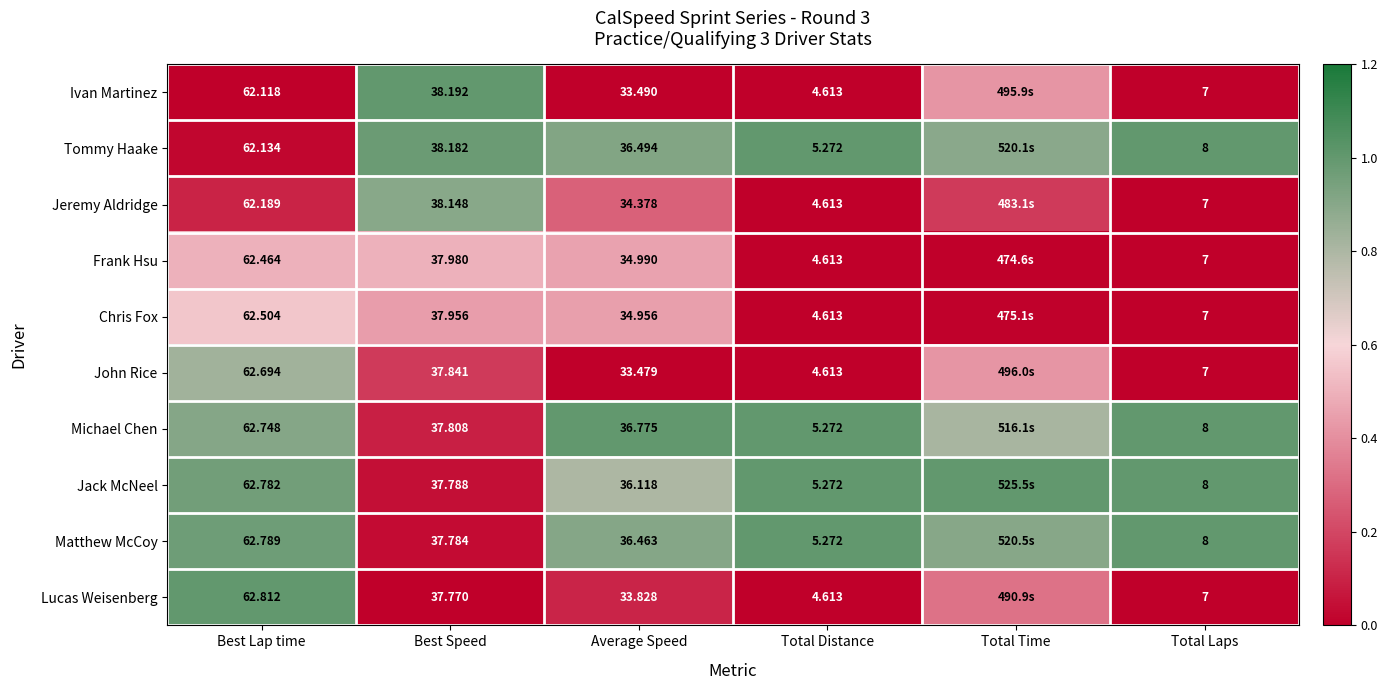

Is the value of Tommy Haake at Average Speed greater than the value of Frank Hsu at Best Lap time?

No